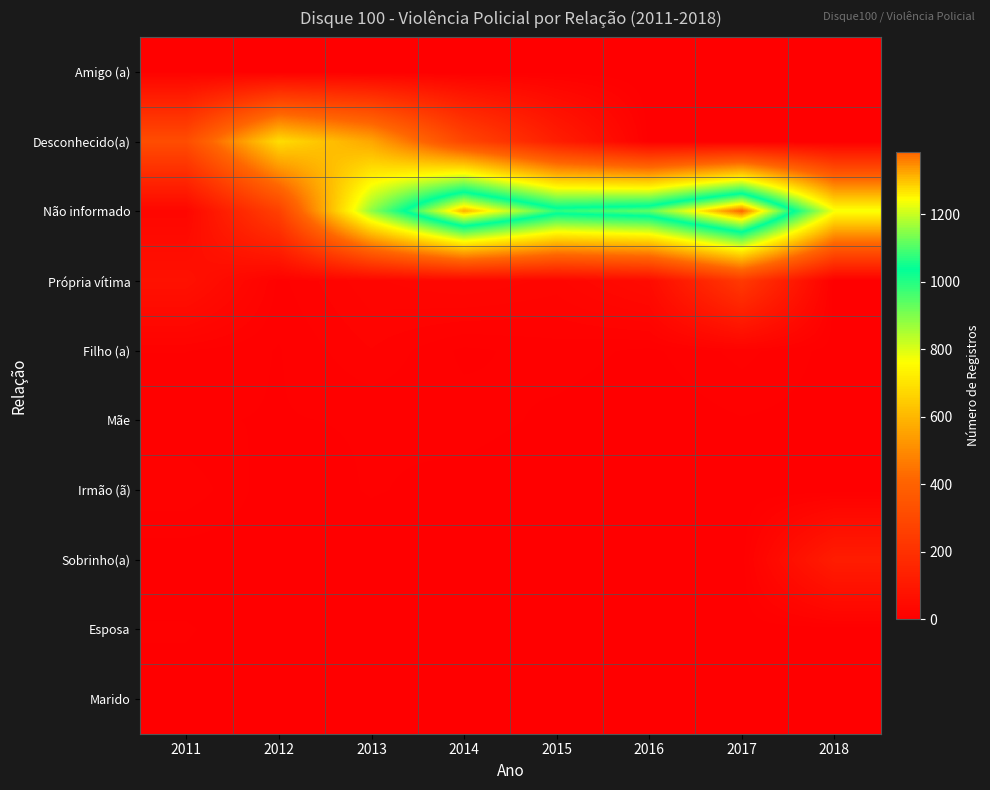

How many data points does each series have?

8